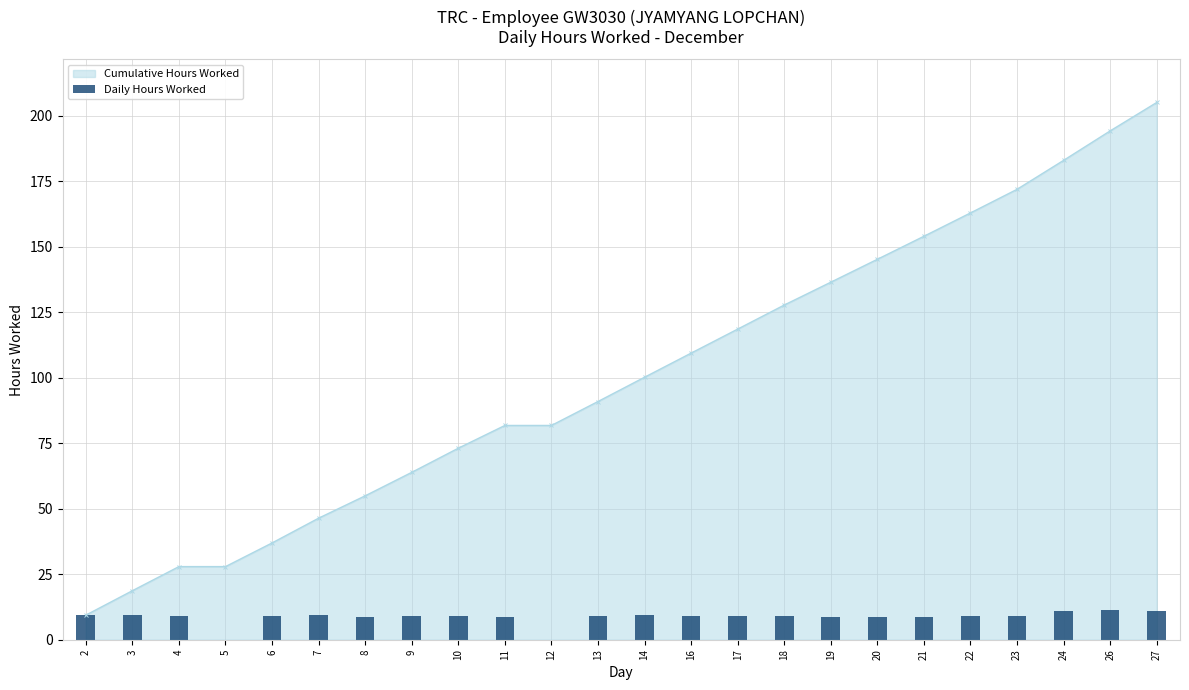

Which category has the highest value in the Cumulative Hours Worked series?

27